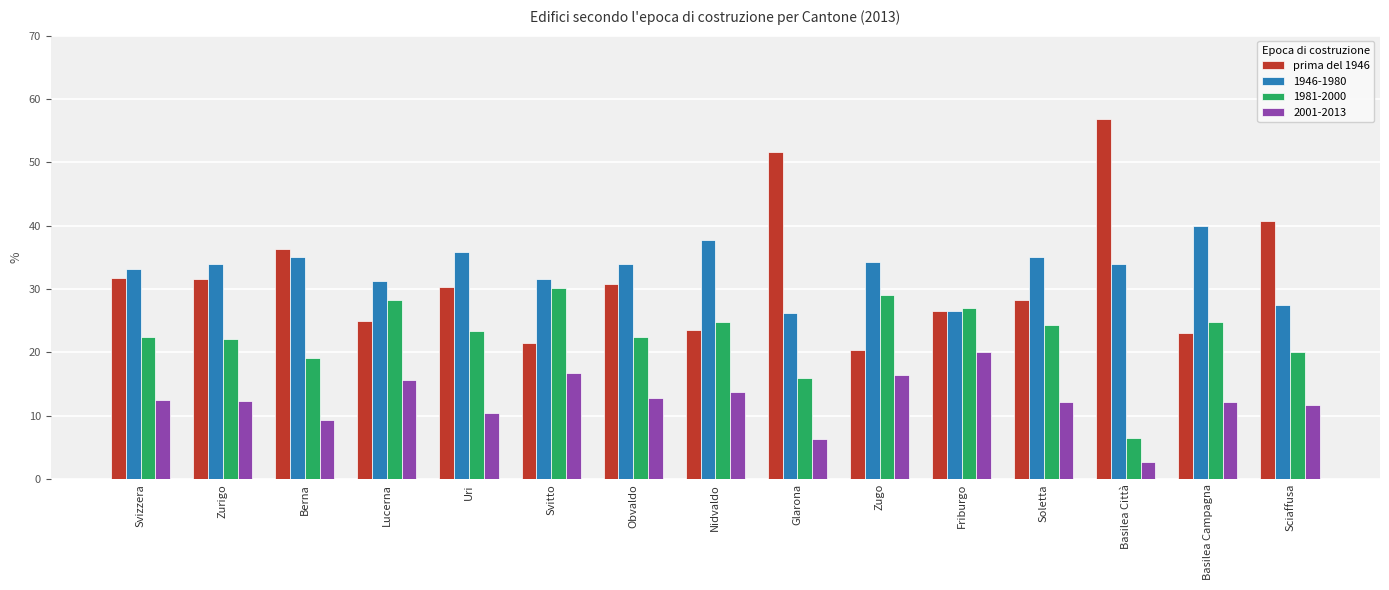

What is the approximate value of 1946-1980 at Sciaffusa?

27.5